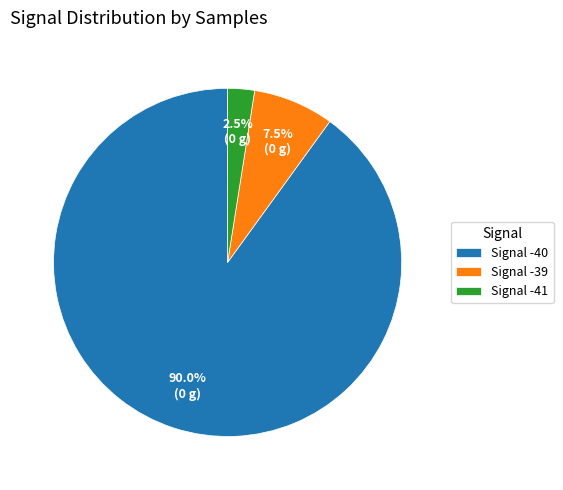

What is the smallest slice in the pie chart?

Signal -41